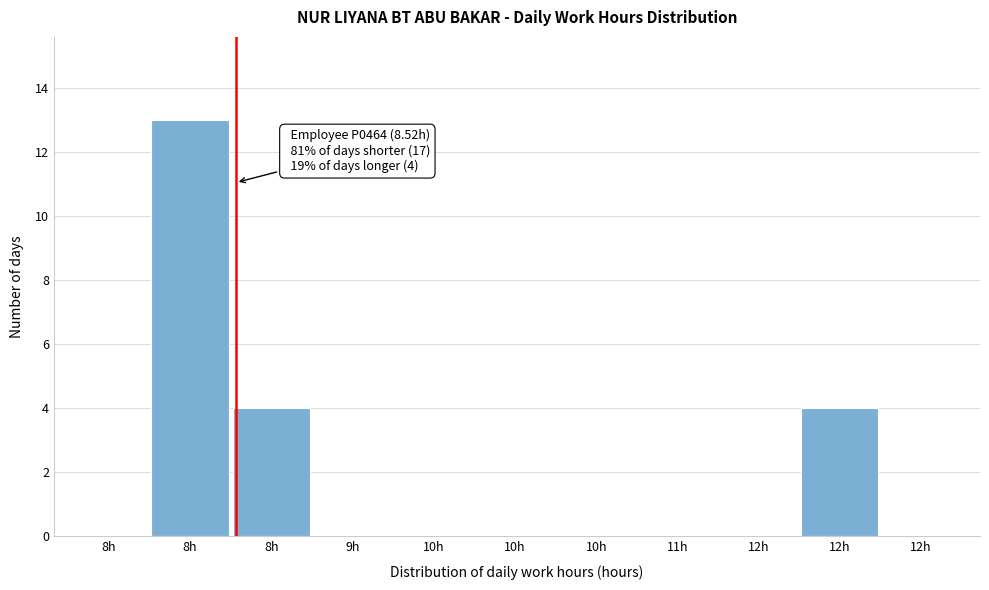

How many data points does each series have?

11